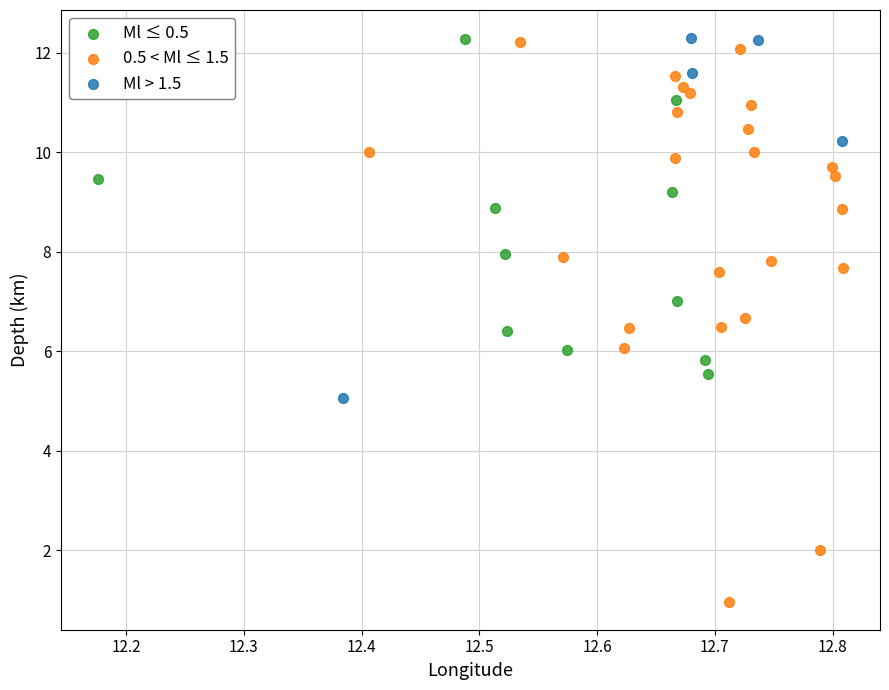

Which series has the largest Y range (max minus min)?

0.5 < Ml ≤ 1.5